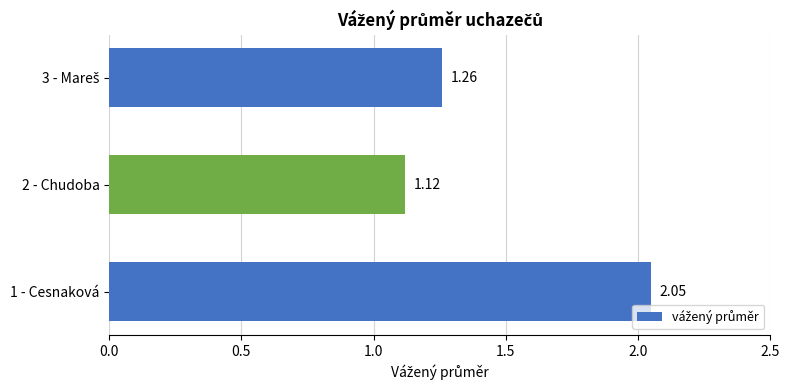

What is the change in value from 1 - Cesnaková to 2 - Chudoba?

-0.9